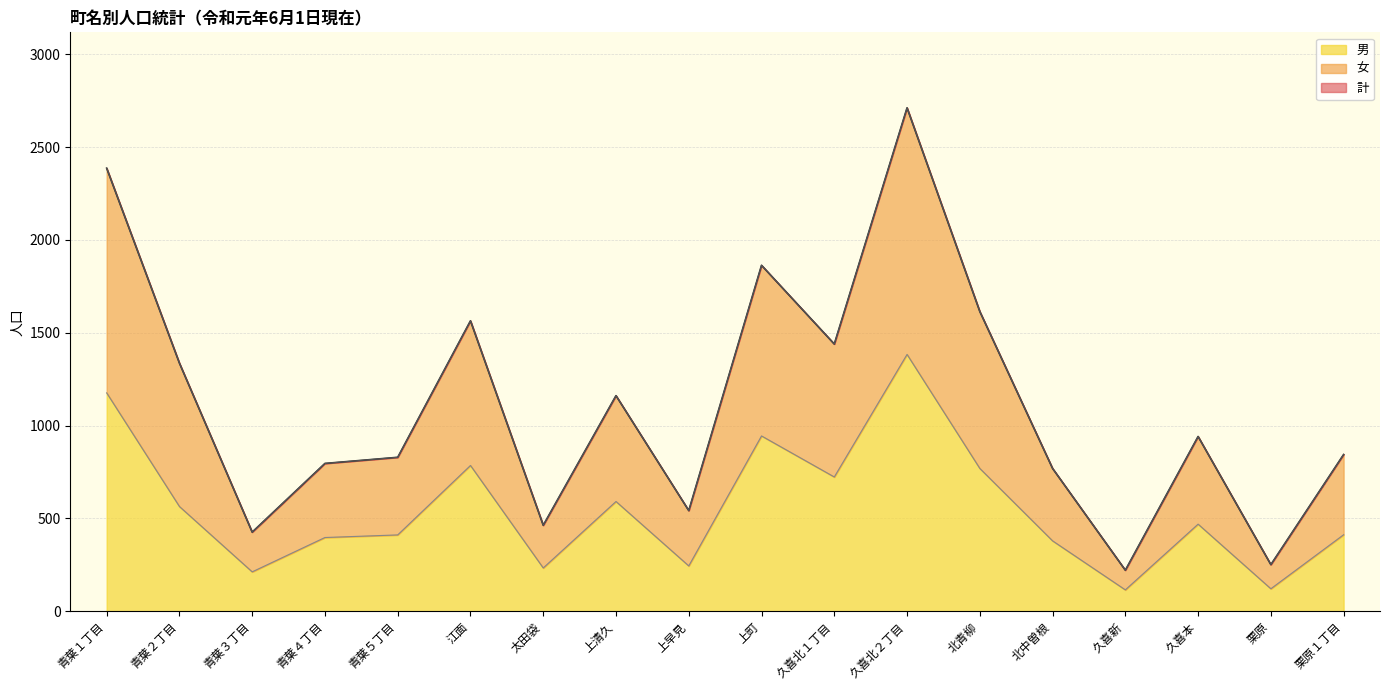

Does the chart display data point markers on the line(s)?

No